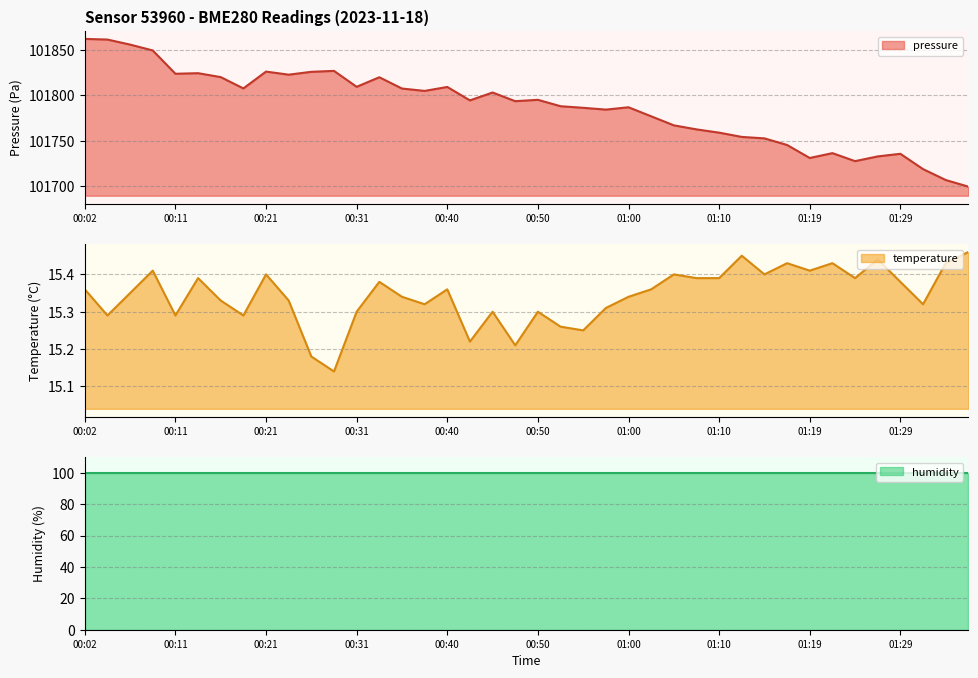

True or false: pressure has a value of 171552.7 at 00:04.

False